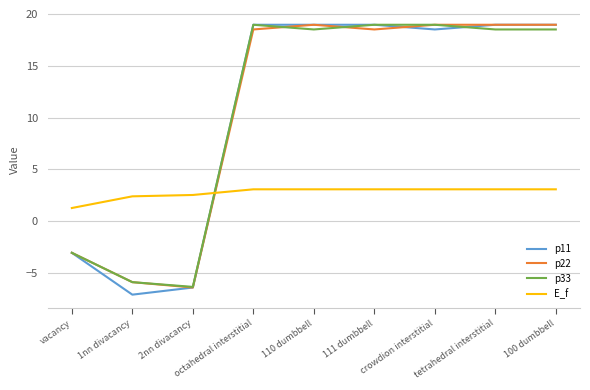

How many intersections are there between p11 and E_f?

1